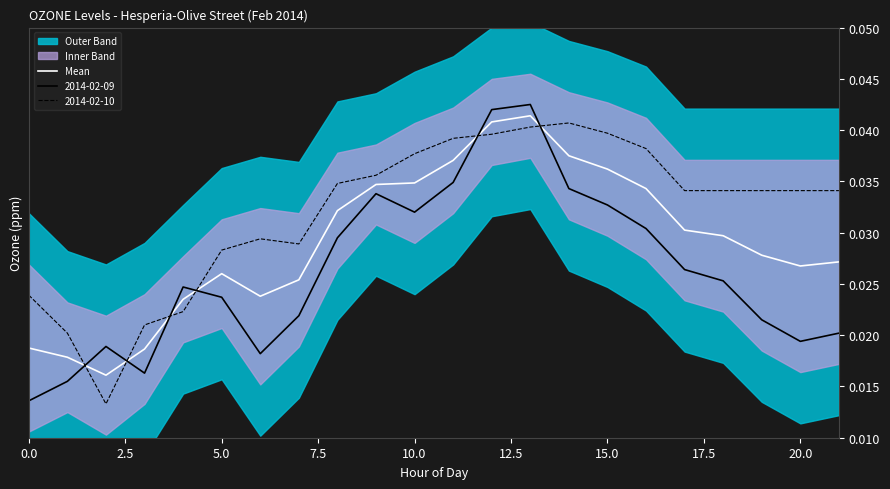

How many times do 2014-02-09 and Mean cross each other?

6